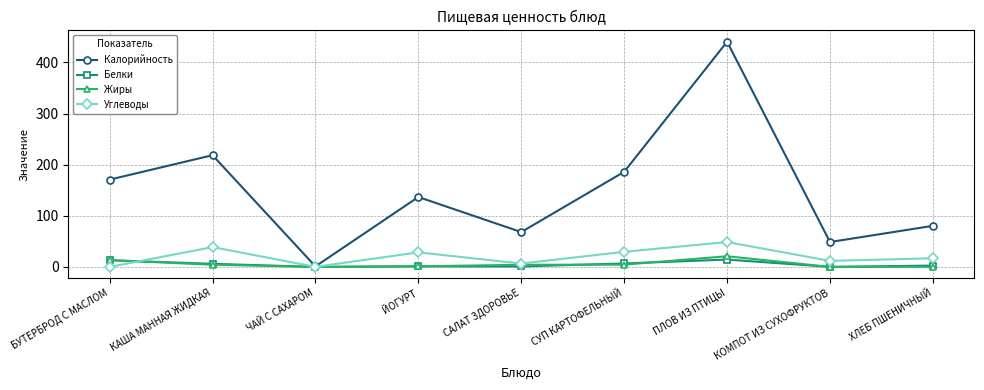

How many lines are shown in the chart?

4